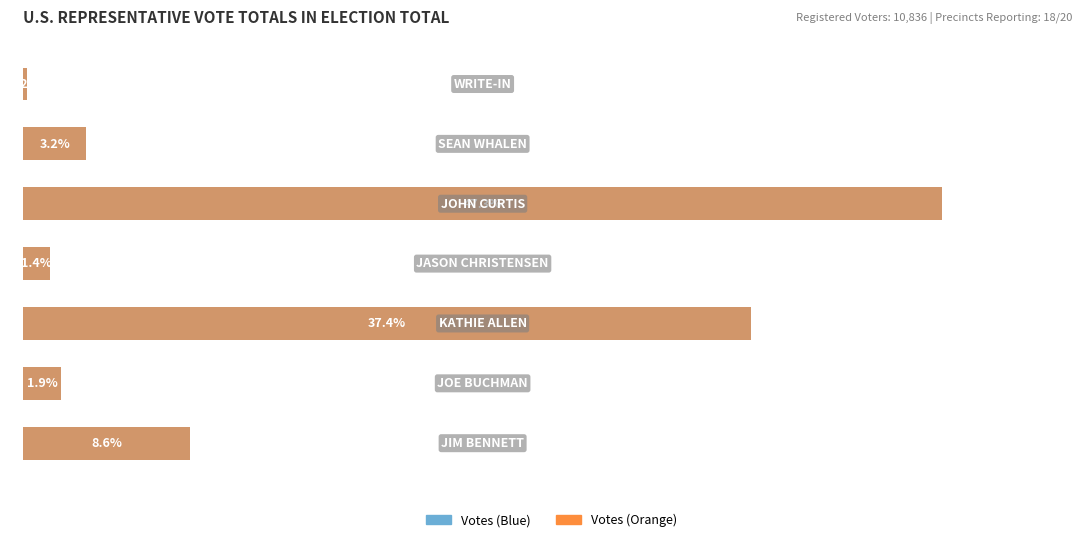

Does the chart contain any negative values?

No